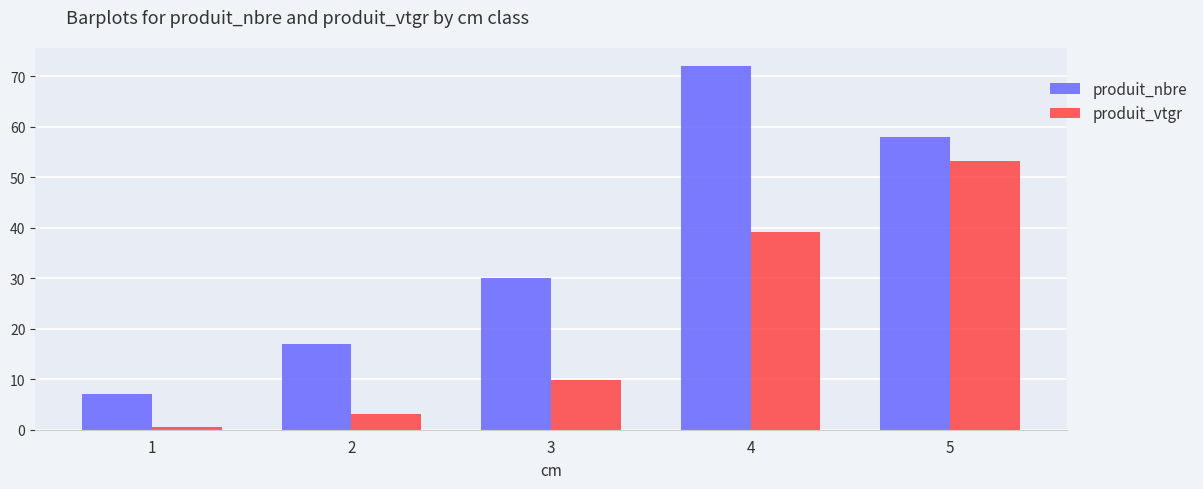

What is the total value across all series at 4?

111.2